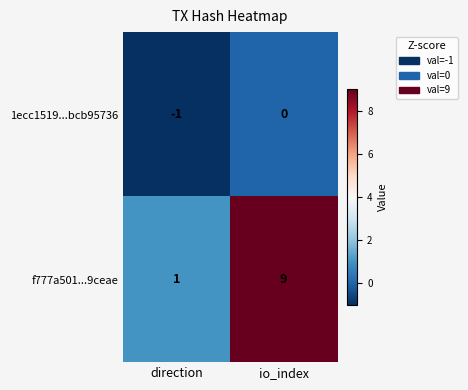

What is the difference between the highest and lowest values at direction?

2